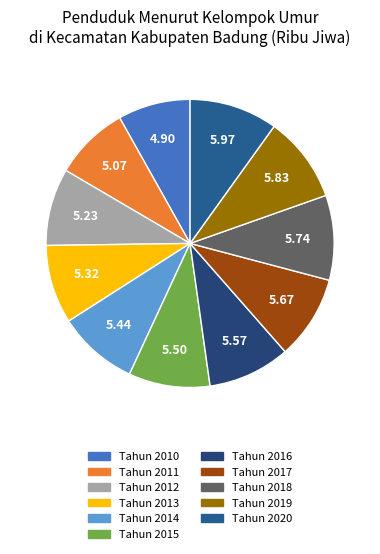

Count the number of slices in the pie.

11